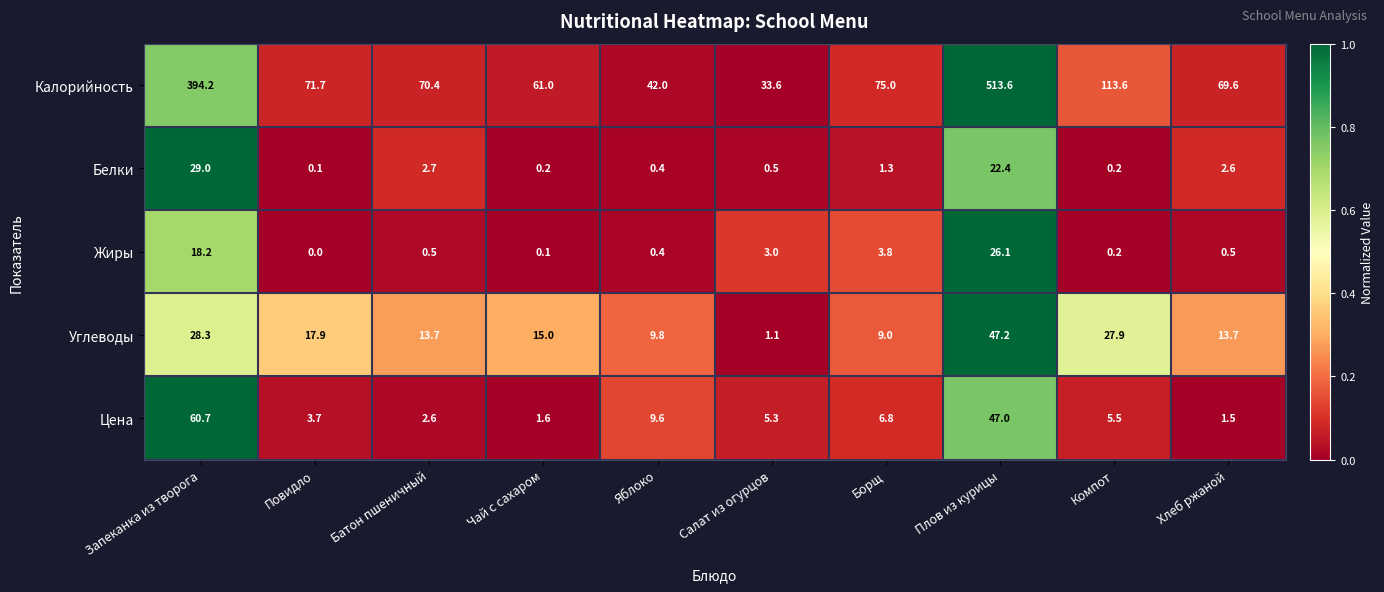

Count the number of categories in the chart.

10